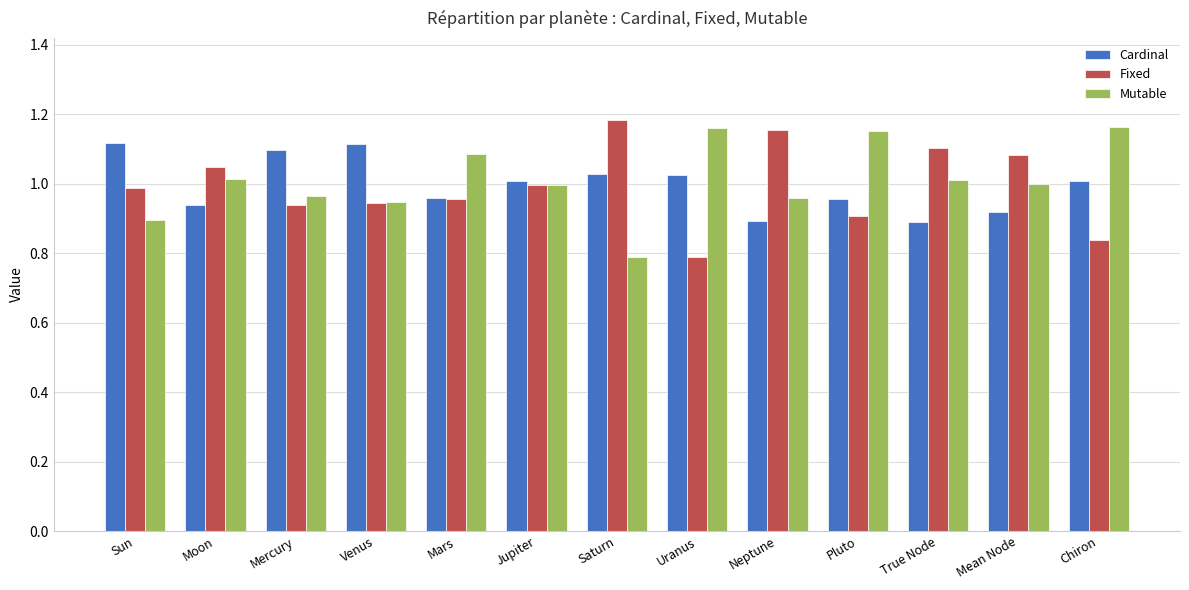

What is the difference between the maximum and minimum values in the Mutable series?

0.4